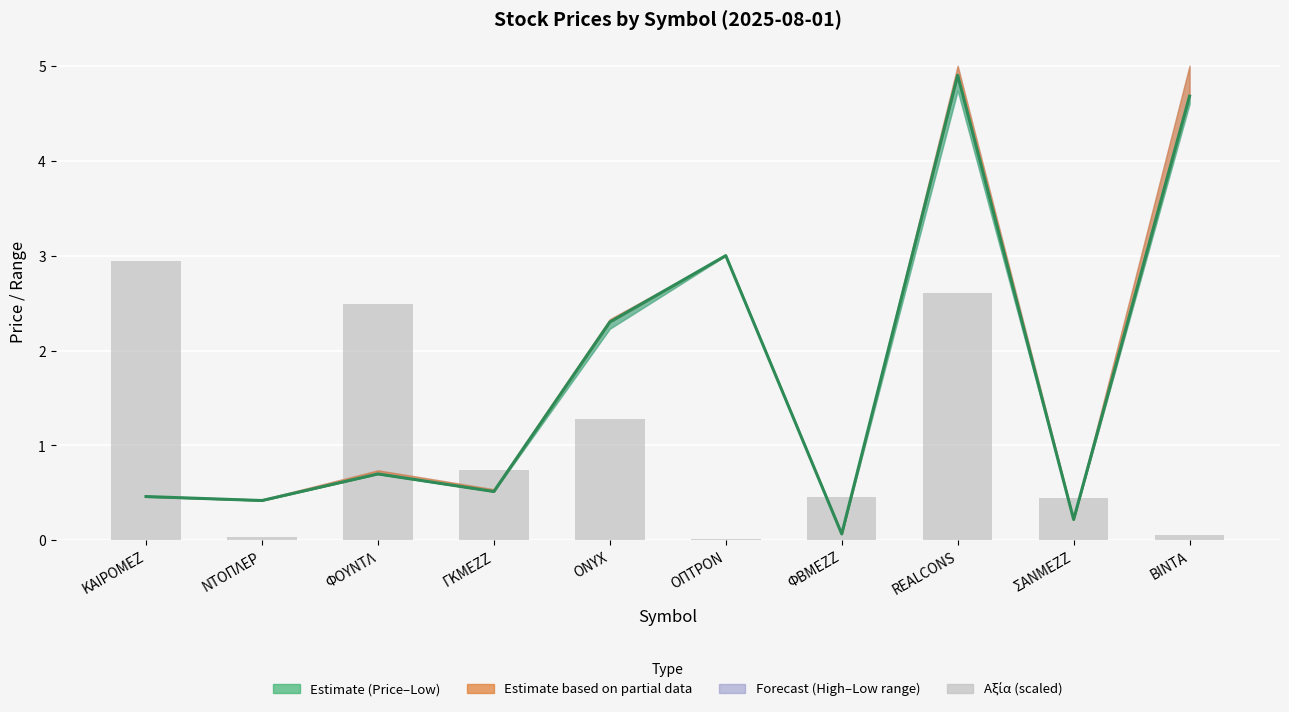

What position from the right is ΦΒΜΕΖΖ?

4